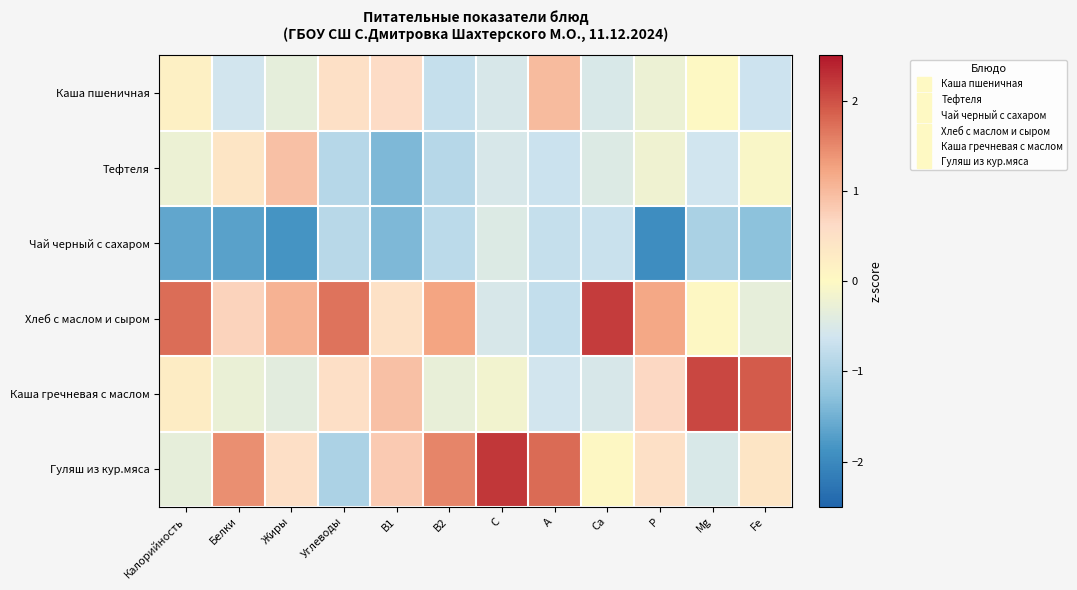

Which has a higher value, А or Белки?

А